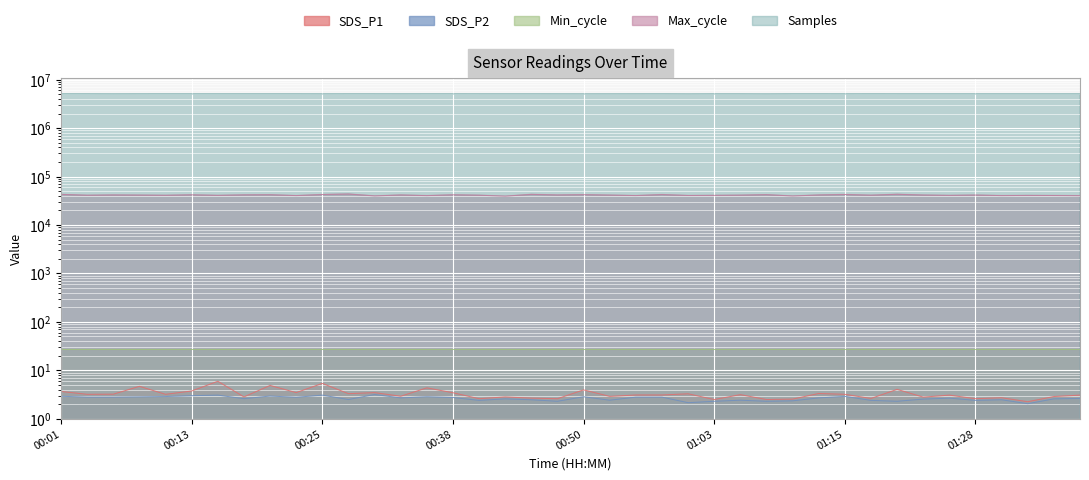

At how many categories does at least one series exceed 2695784?

40